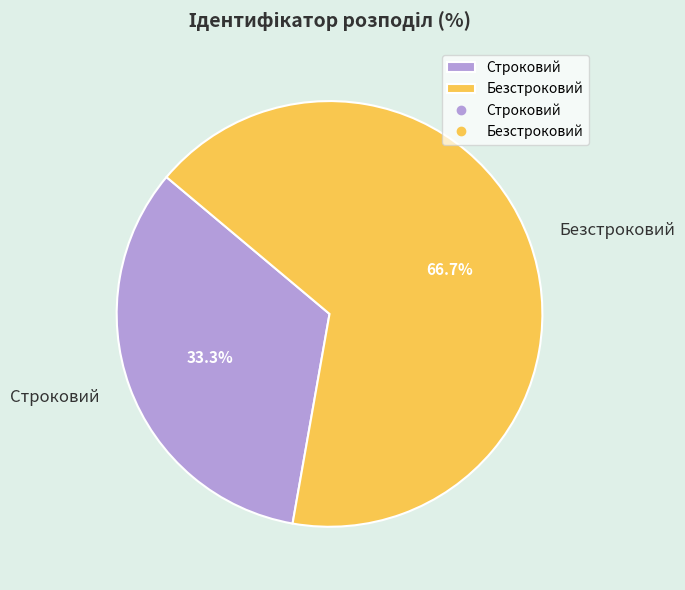

What is the largest slice in the pie chart?

Безстроковий